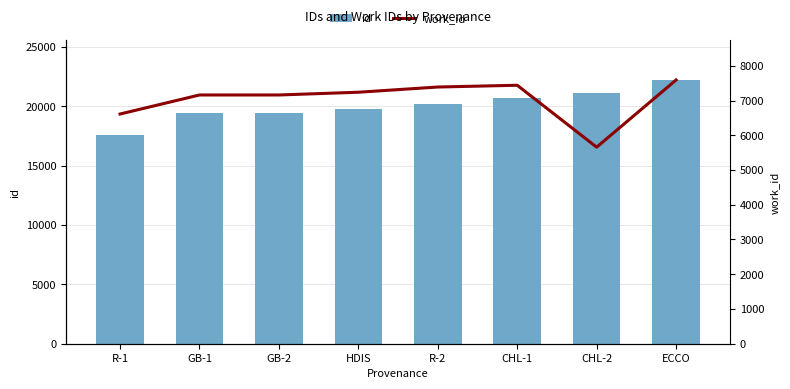

Which category has the lowest value in the id series?

R-1